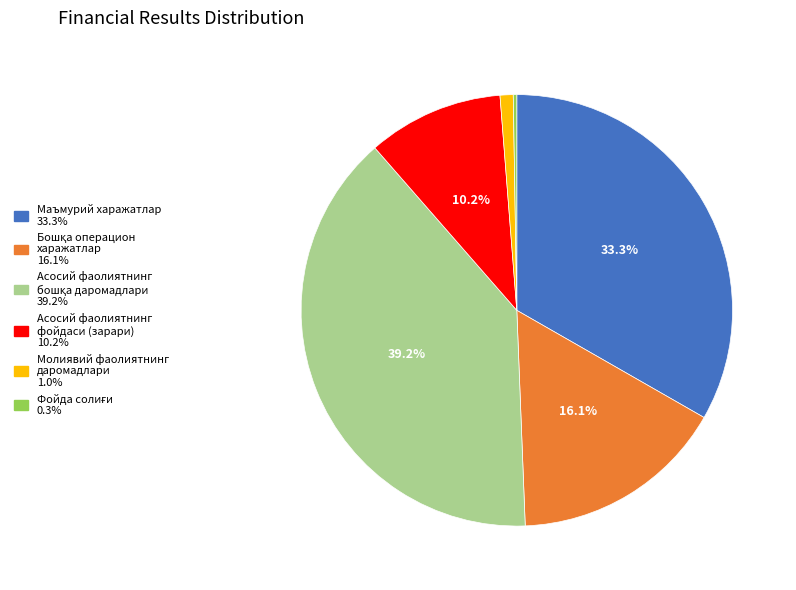

What percentage is the Молиявий фаолиятнинг даромадлари slice, to the nearest percent?

1%